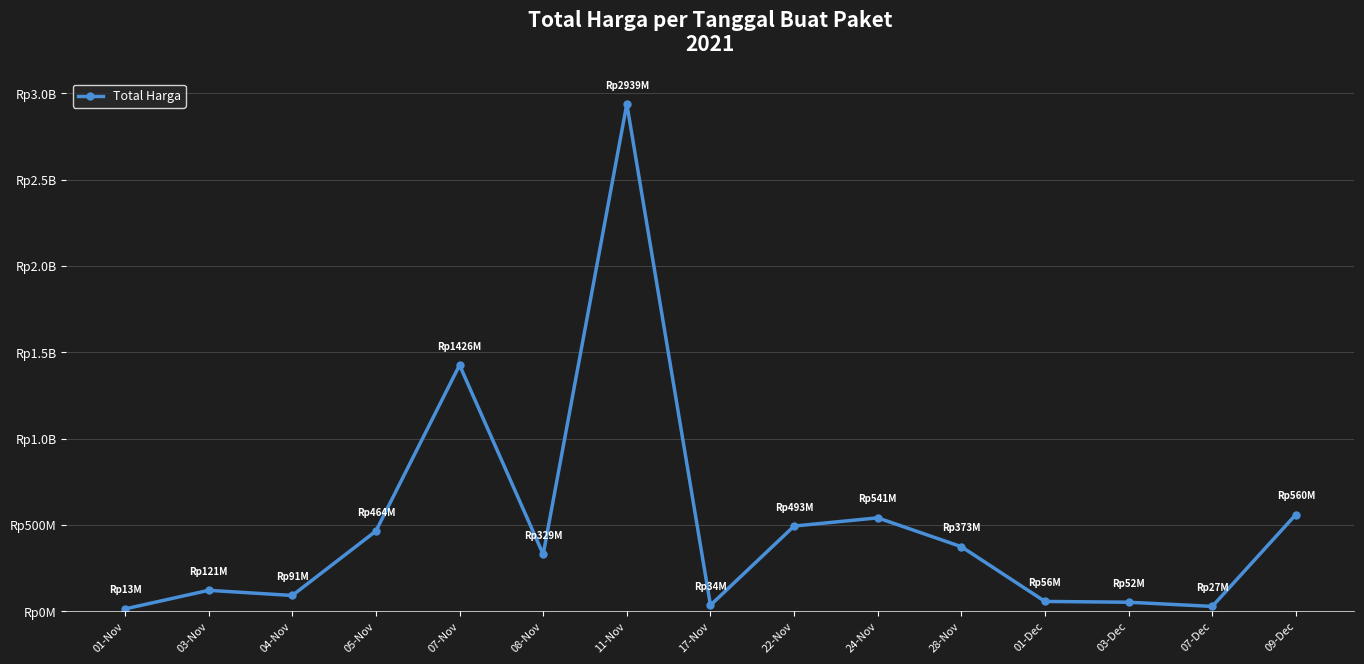

Reading left to right, extract all data points from this chart.

01-Nov=12787500	03-Nov=120613270	04-Nov=90672075	05-Nov=464002100	07-Nov=1425867900	08-Nov=329124000	11-Nov=2938963240	17-Nov=34292000	22-Nov=493000000	24-Nov=540634200	28-Nov=373404000	01-Dec=56152800	03-Dec=51601000	07-Dec=27412000	09-Dec=559971000